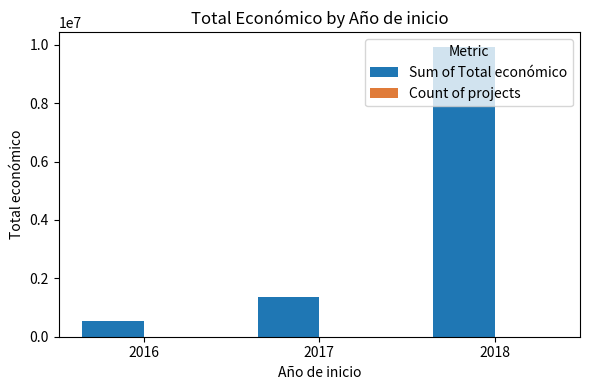

Which series changed the most between 2017 and 2018?

Sum of Total económico